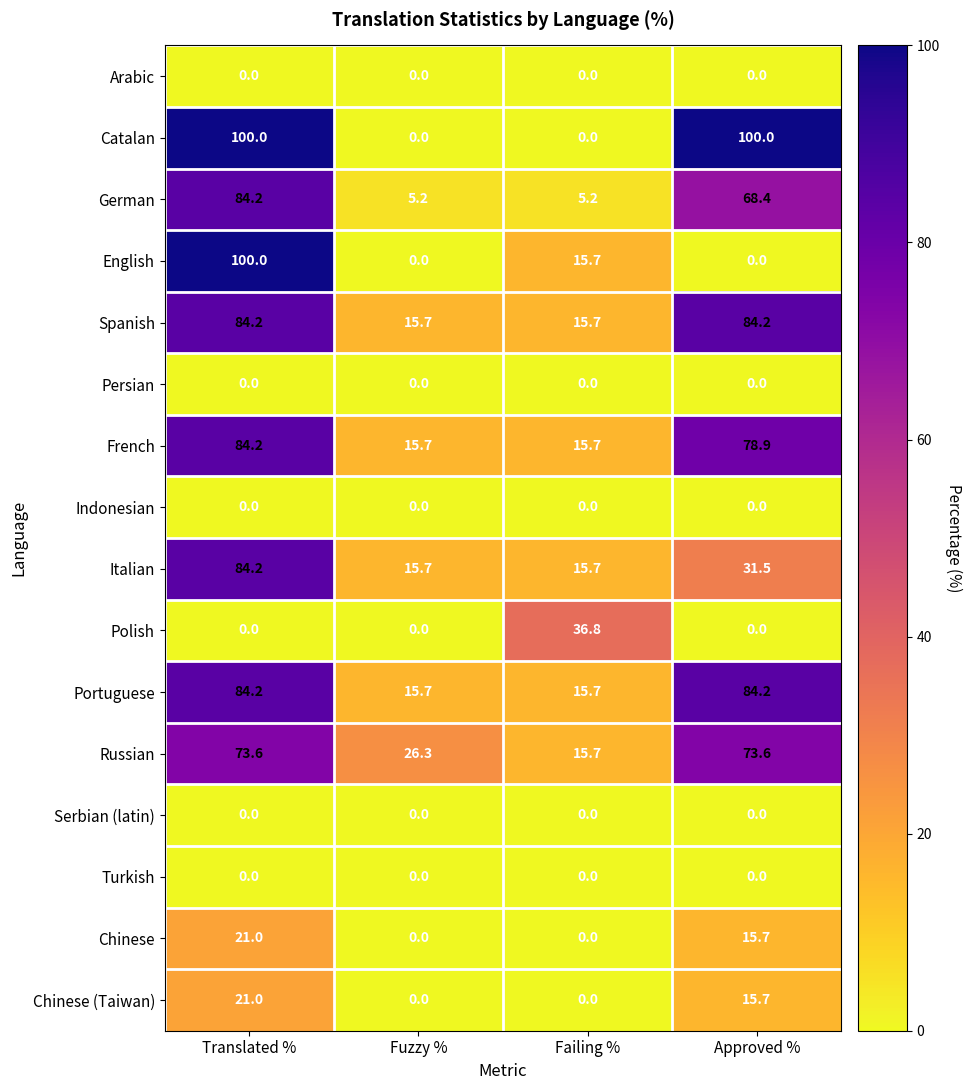

What is the approximate value of German at Failing %?

5.2